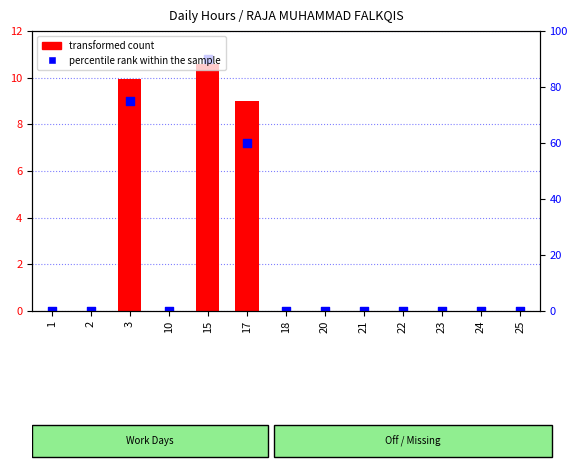

What is the change in value from 1 to 15?

+10.8